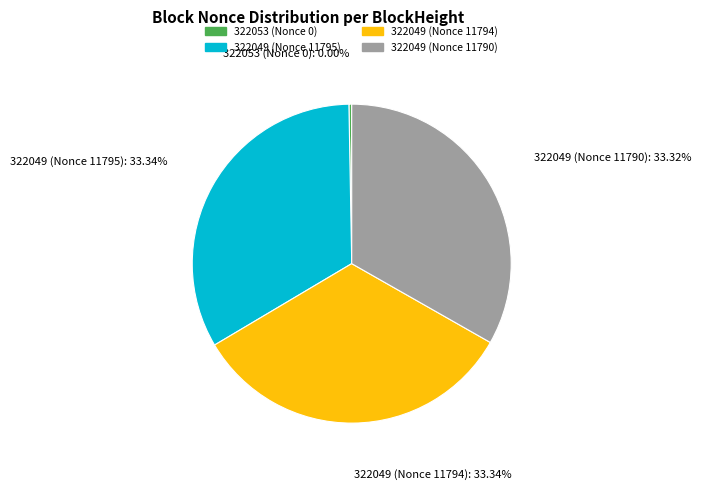

What is the largest slice in the pie chart?

322049 (Nonce 11795)